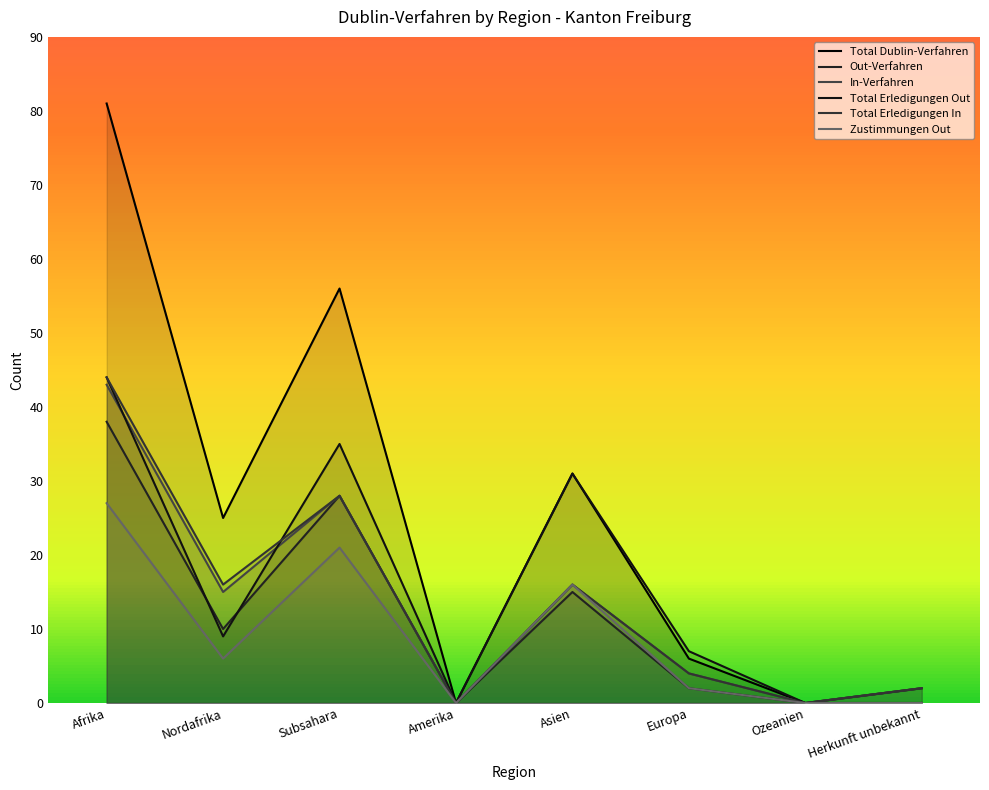

How many lines are shown in the chart?

6